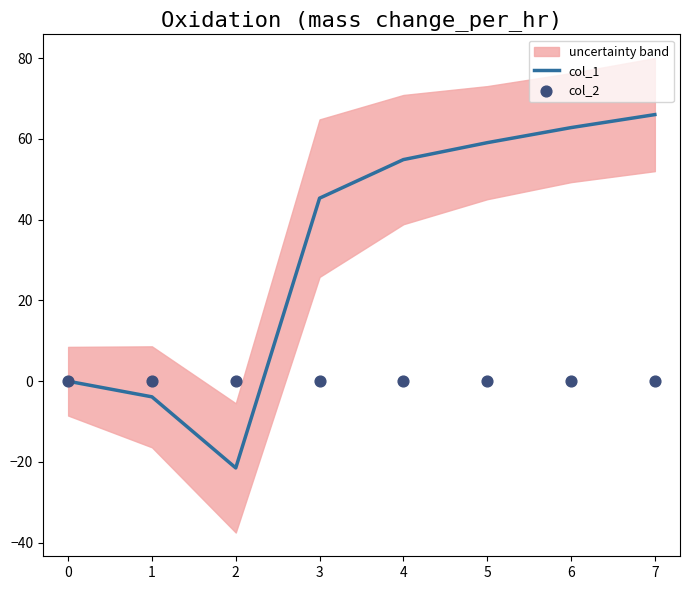

Which series has the largest Y range (max minus min)?

col_1